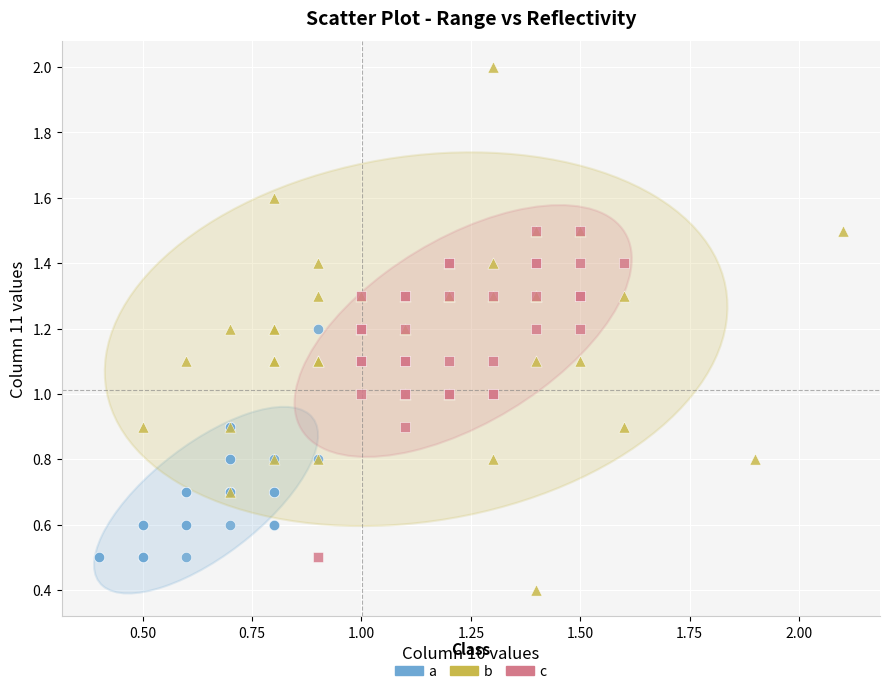

Which series has the widest spread of Y values?

b